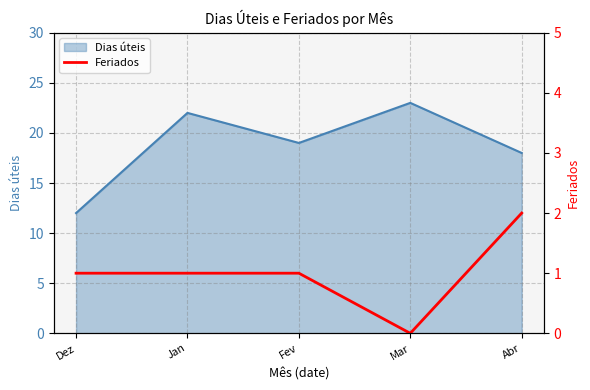

How many points are lower than both their immediate neighbors (excluding endpoints)?

1